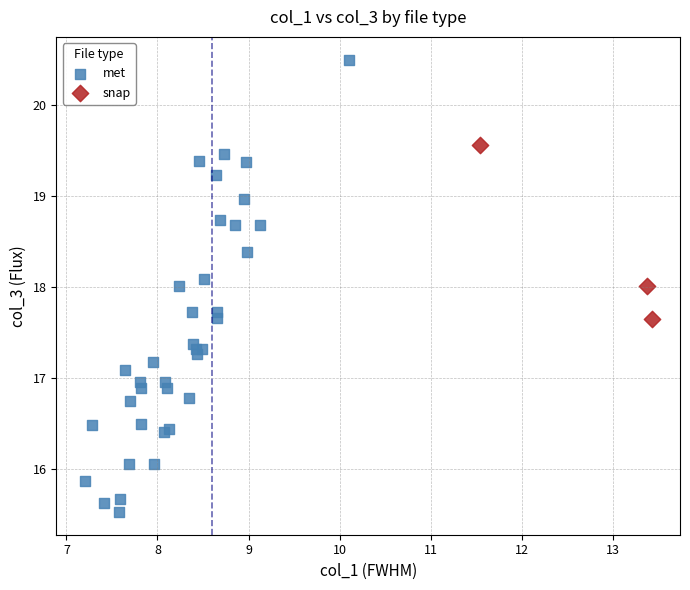

Which series has the largest Y range (max minus min)?

met